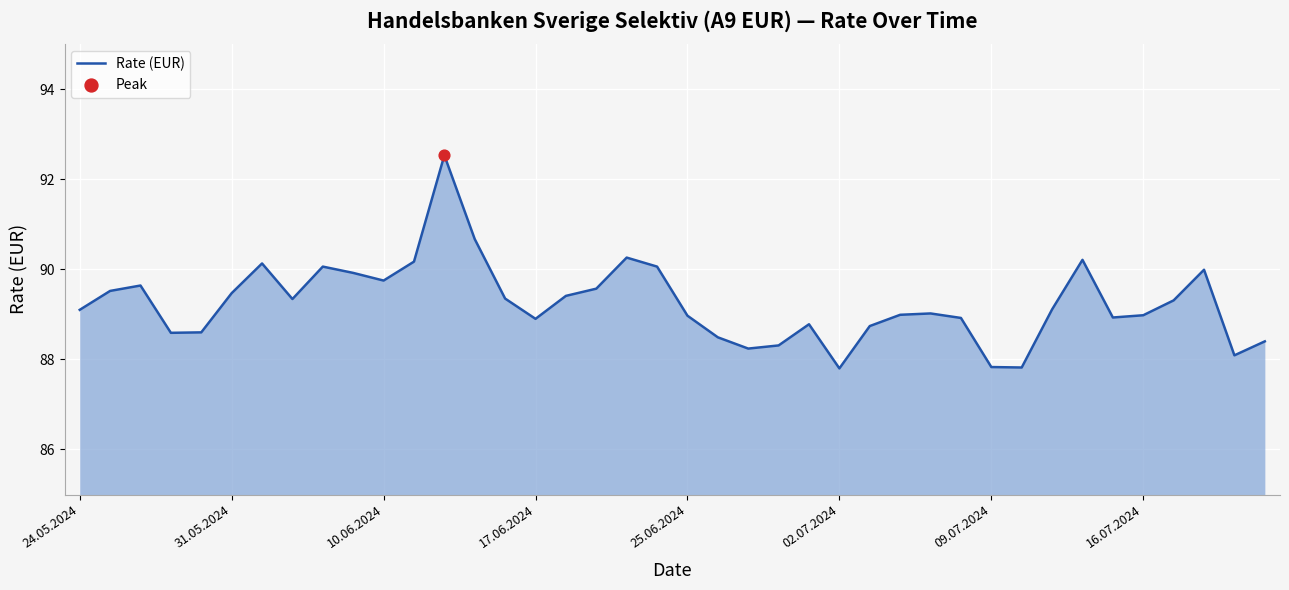

What is the maximum value shown in the chart?

92.5